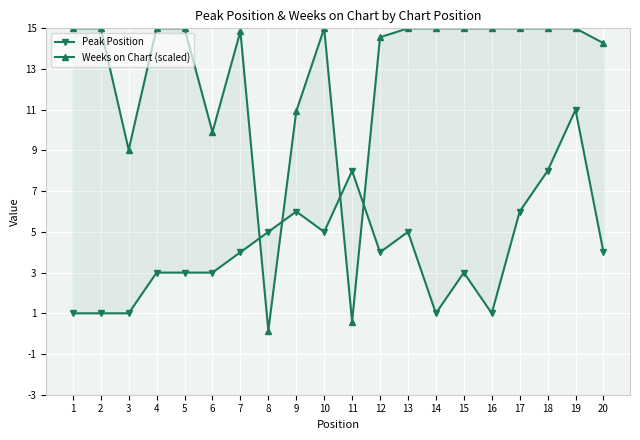

True or false: Peak Position has more than 0 points higher than both neighbors.

True